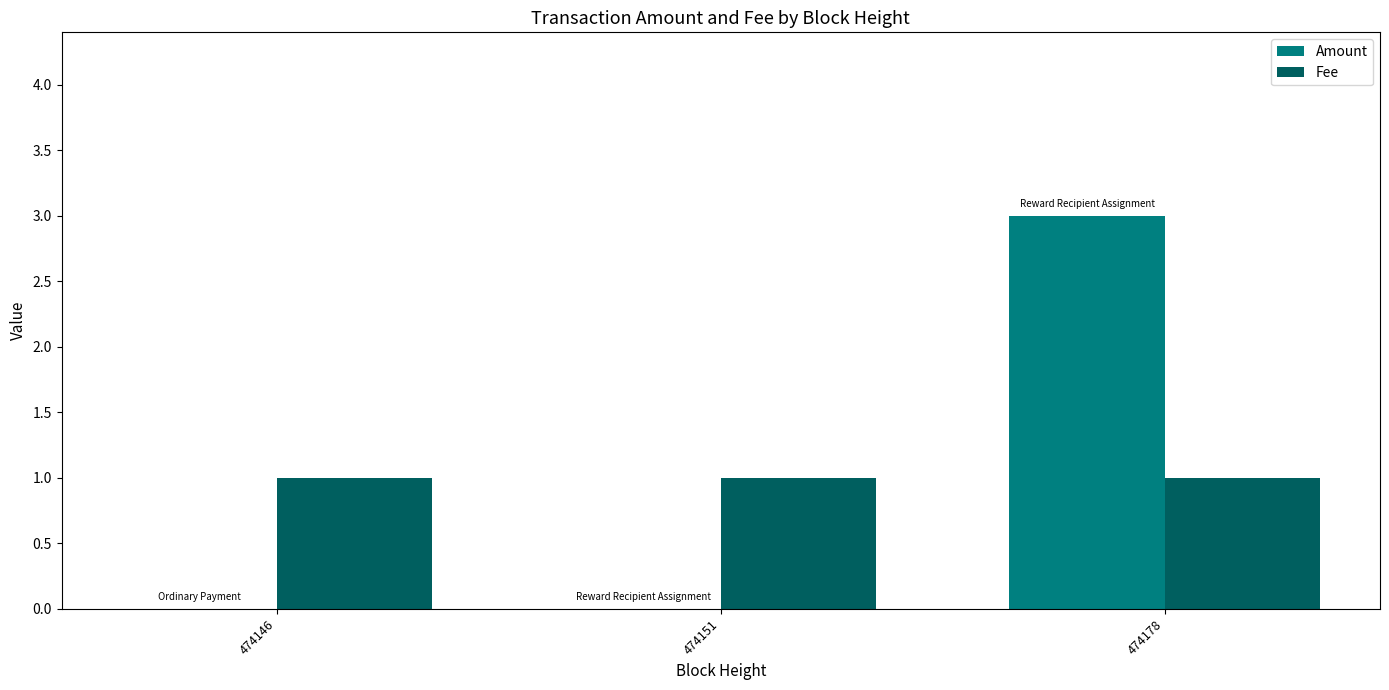

Reading left to right, transcribe all the data shown in this chart.

Amount: 474146=0	474151=0	474178=3
Fee: 474146=1	474151=1	474178=1